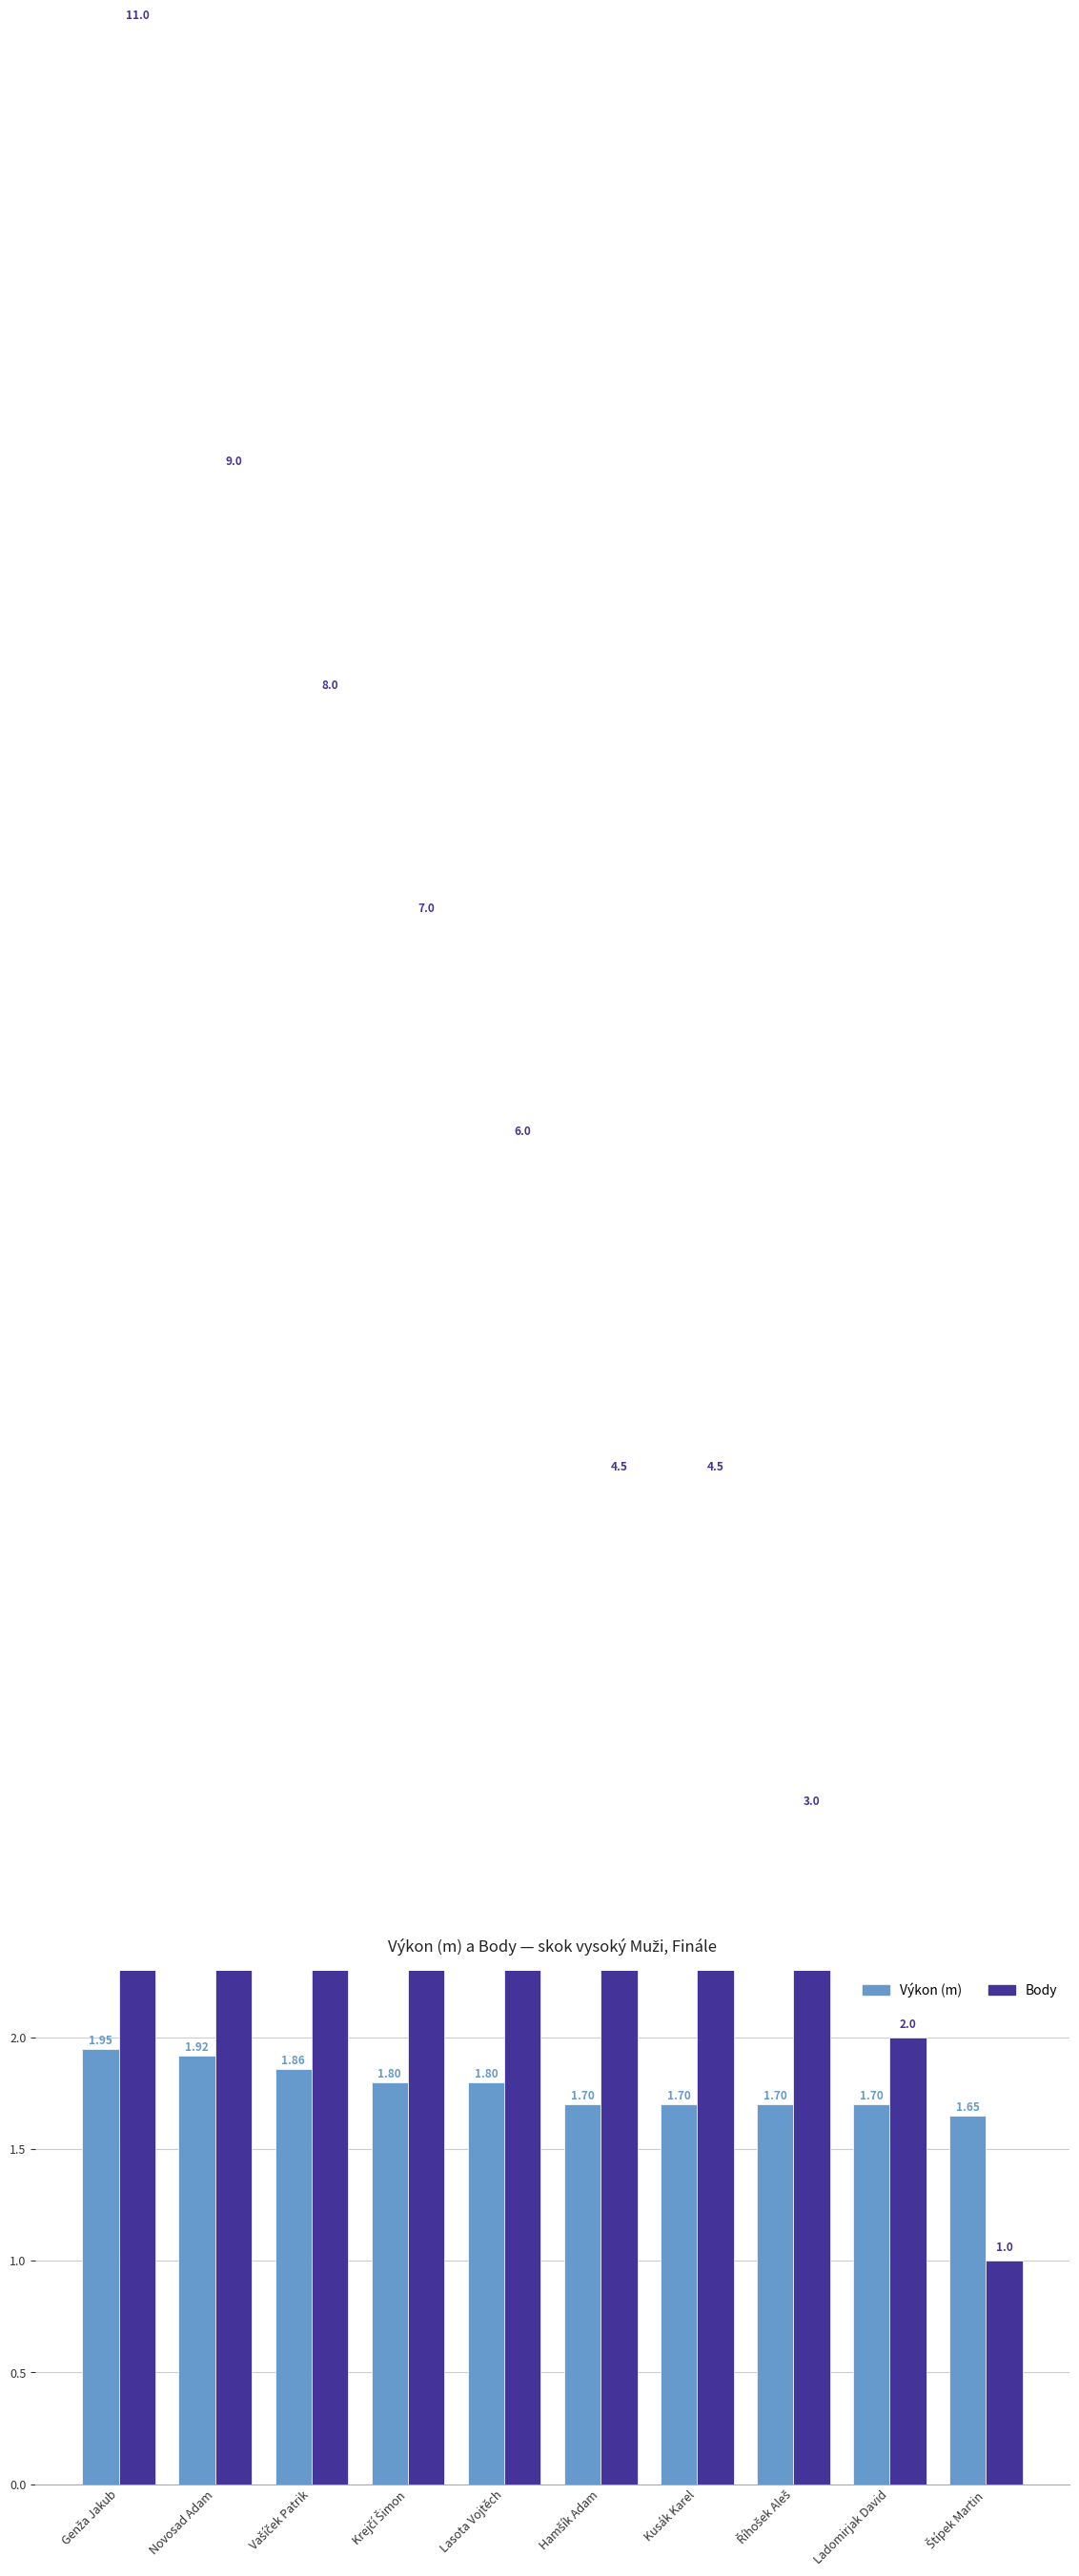

Which has a higher value, Vašíček Patrik or Hamšík Adam?

Vašíček Patrik